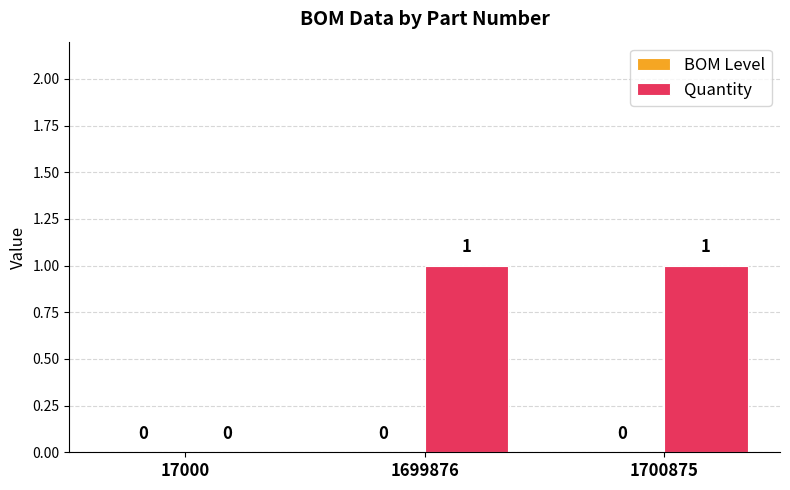

What is the change in value from 17000 to 1700875?

+1